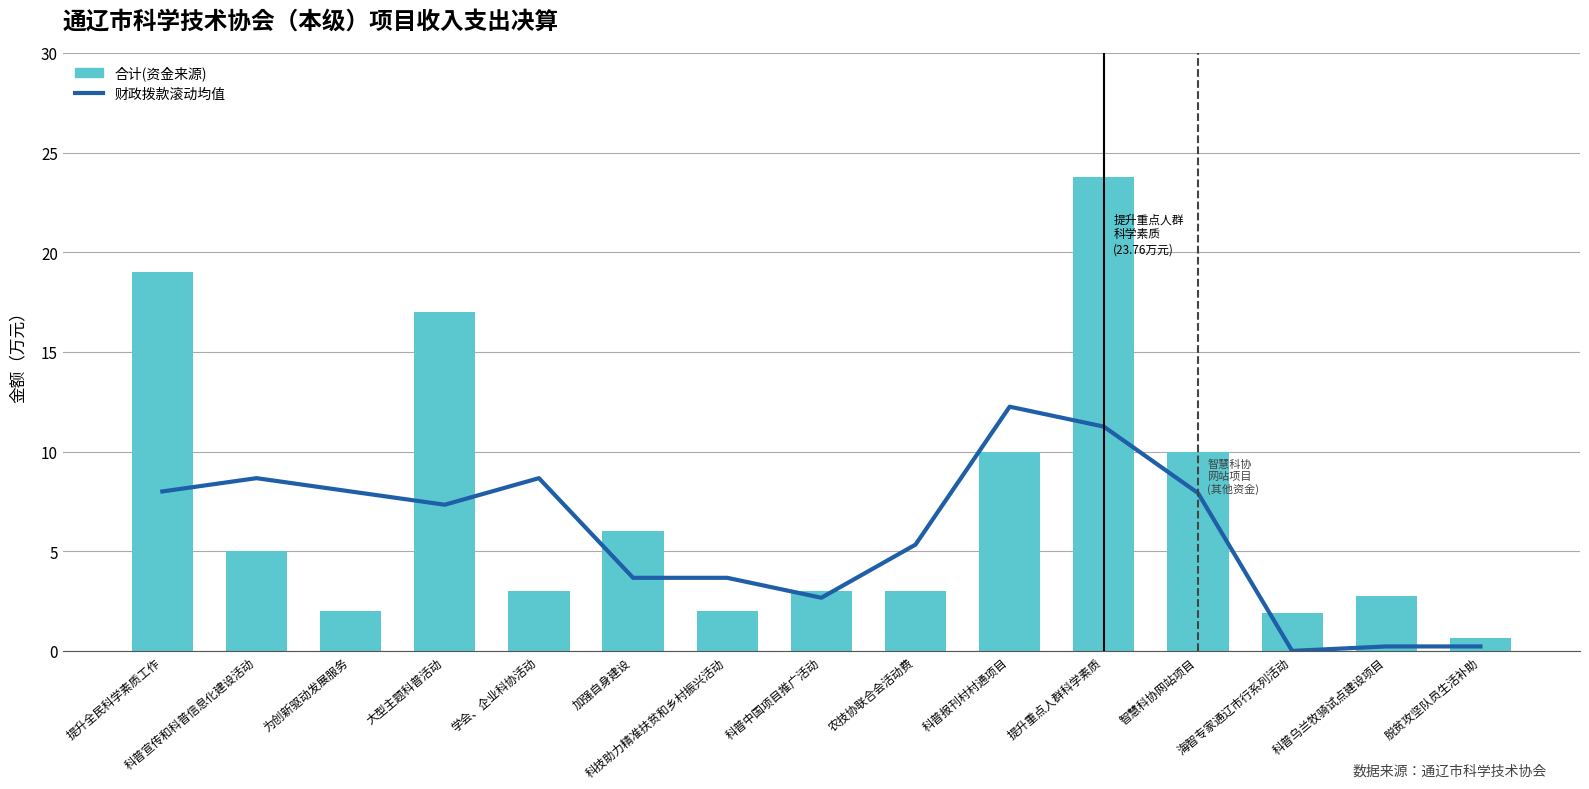

What is the difference between the maximum and minimum values in the 财政拨款滚动均值 series?

12.3